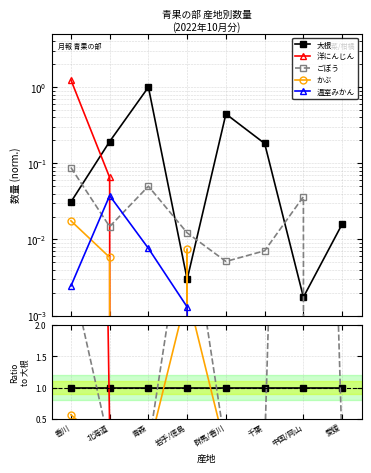

What is the label of the 8th point from the left?

愛媛